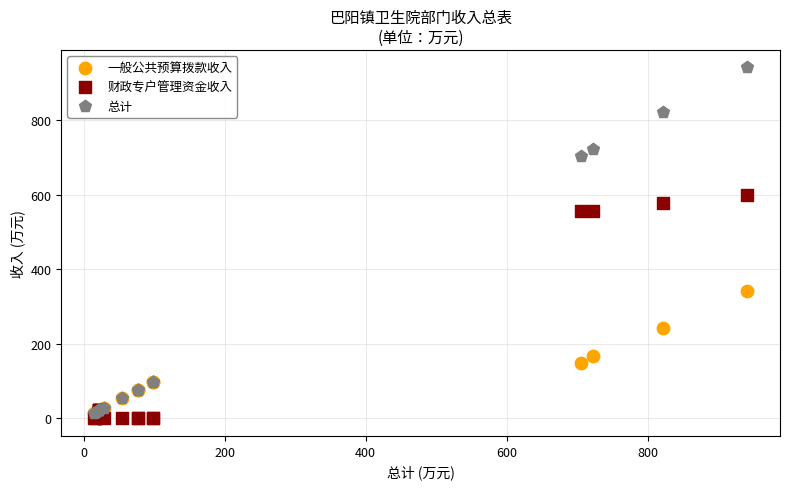

In the 财政专户管理资金收入 series, what Y value is closest to 300?

556.5